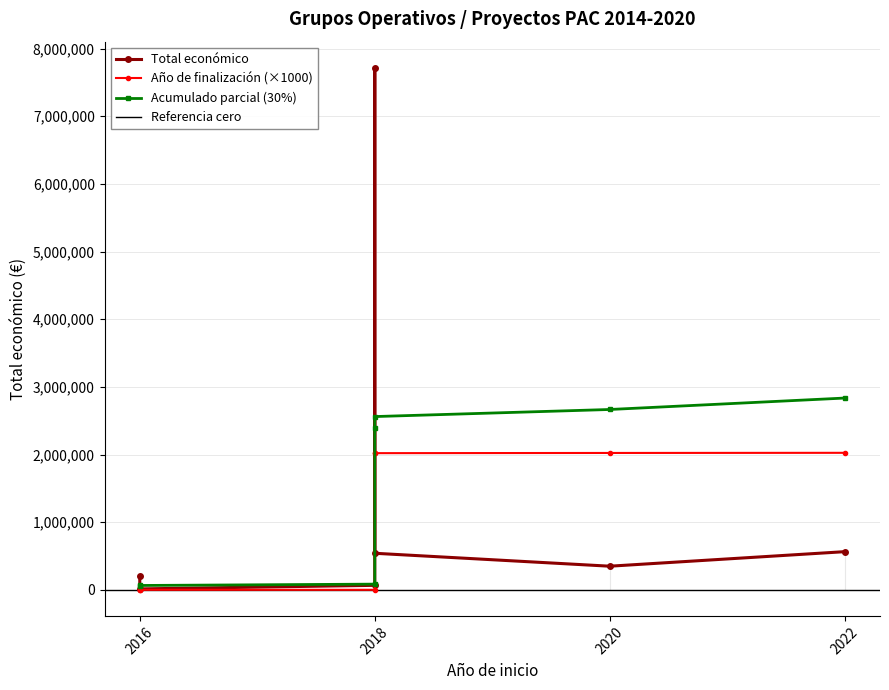

What is the difference between the maximum and minimum values?

7704081